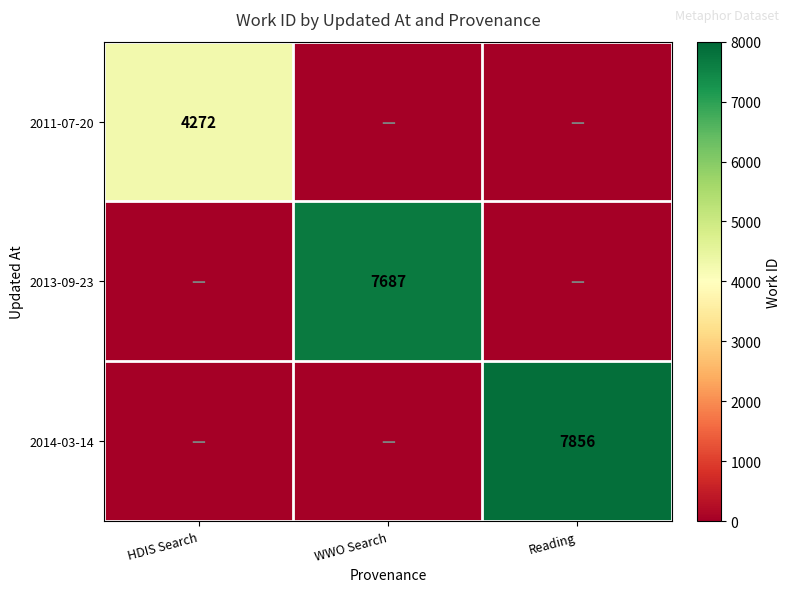

True or false: 2014-03-14 has a value of 2687 at Reading.

False